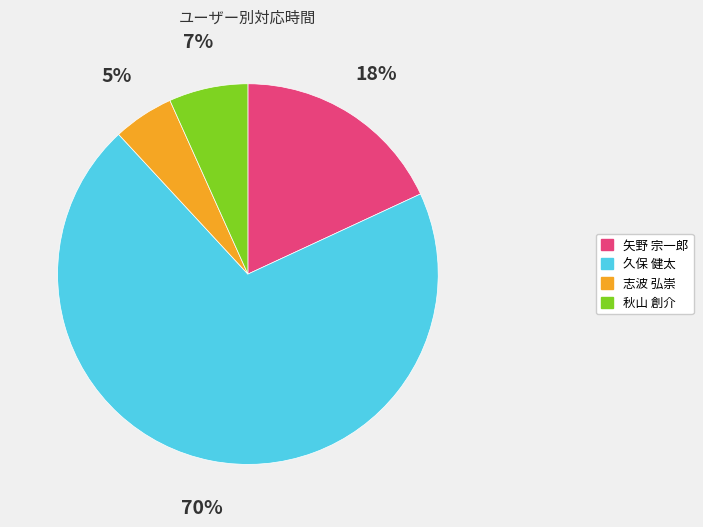

Is there a majority slice in this chart?

Yes